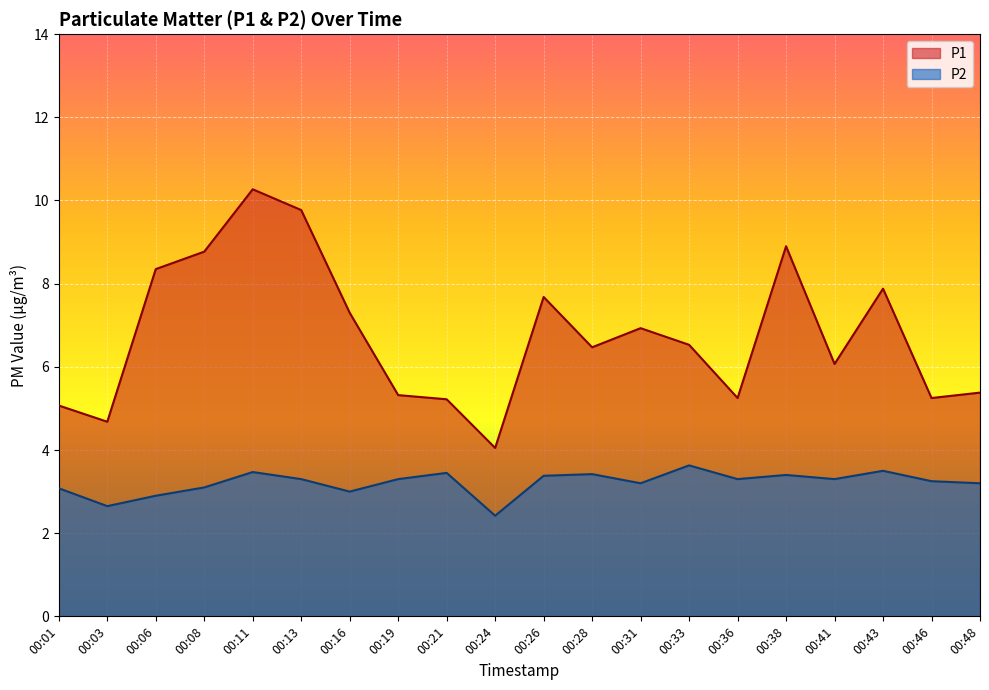

At which category is the sum across all series the highest?

00:11